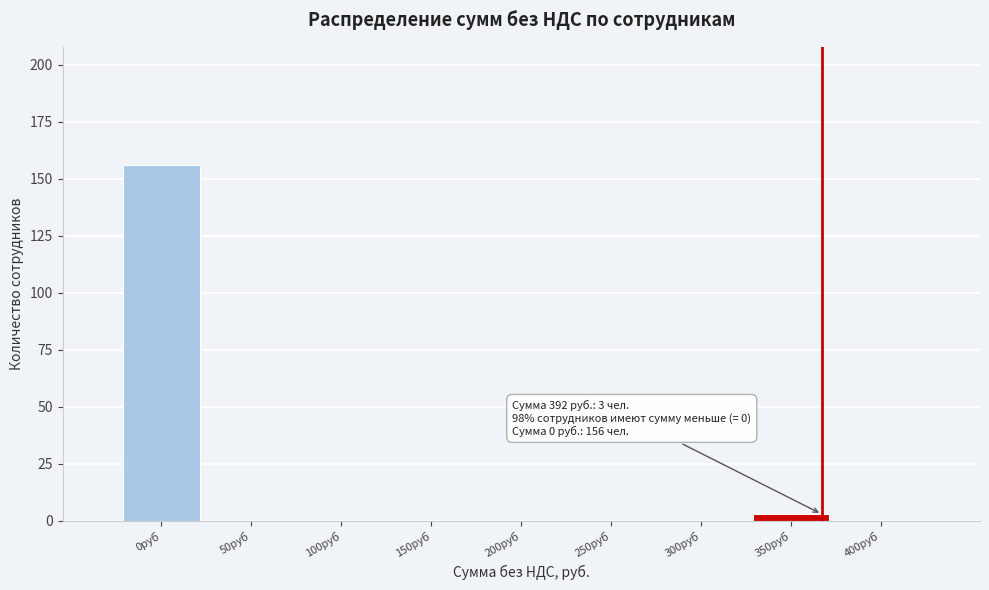

Reading right to left, extract all data points from this chart.

400руб=0	350руб=3	300руб=0	250руб=0	200руб=0	150руб=0	100руб=0	50руб=0	0руб=156